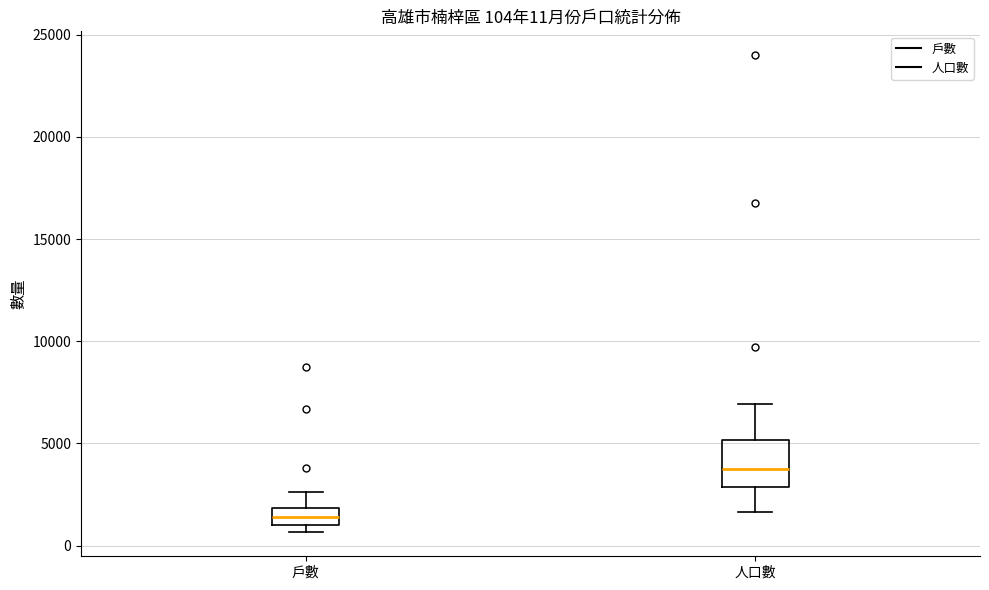

Which box has the lowest median line?

戶數